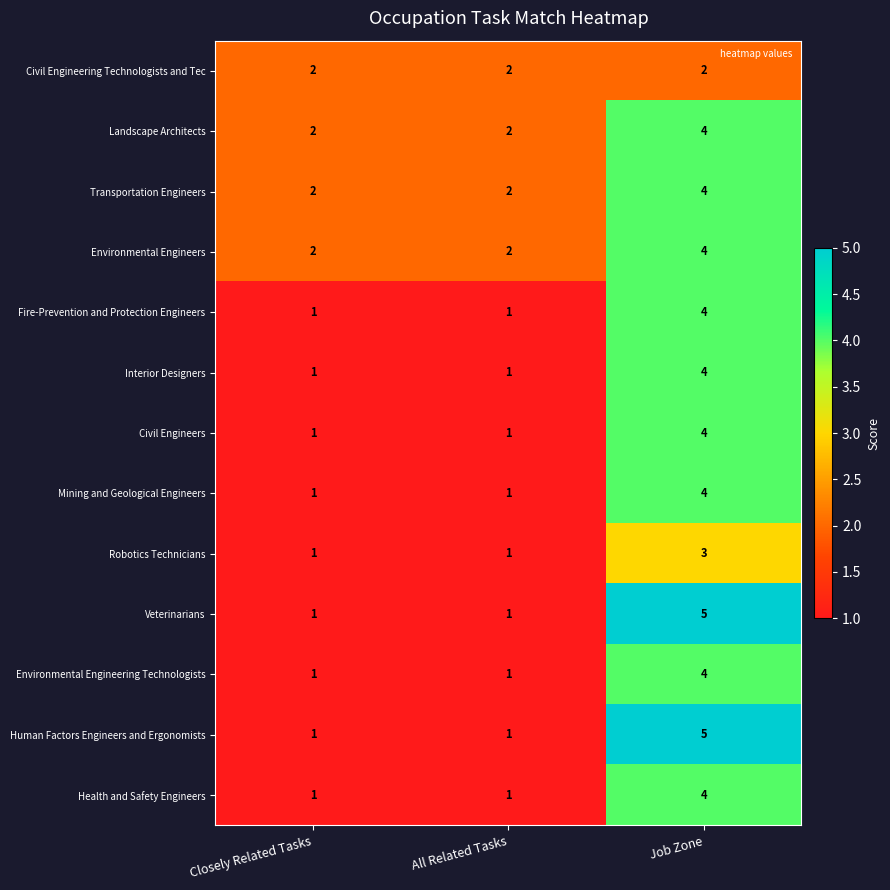

At which category is the sum across all series the highest?

Job Zone